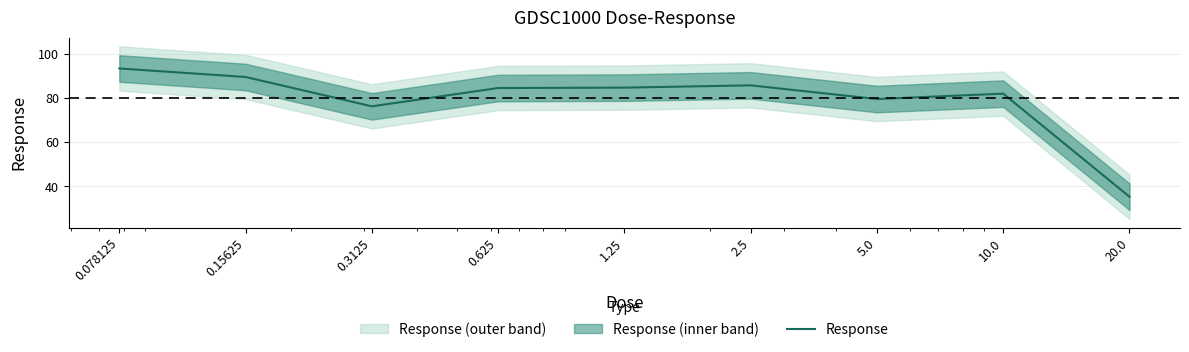

Count the number of categories in the chart.

9